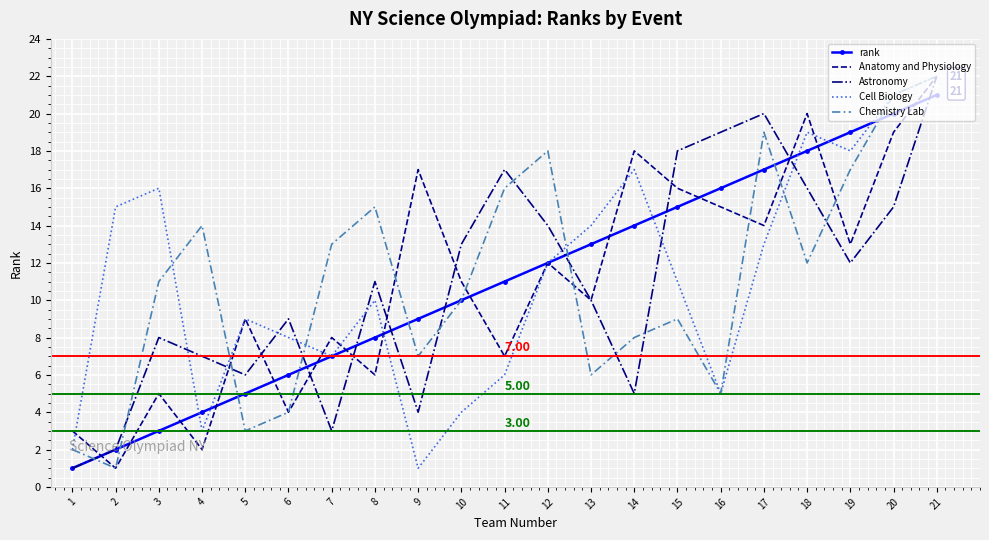

Where does the Cell Biology series first go above 11?

2